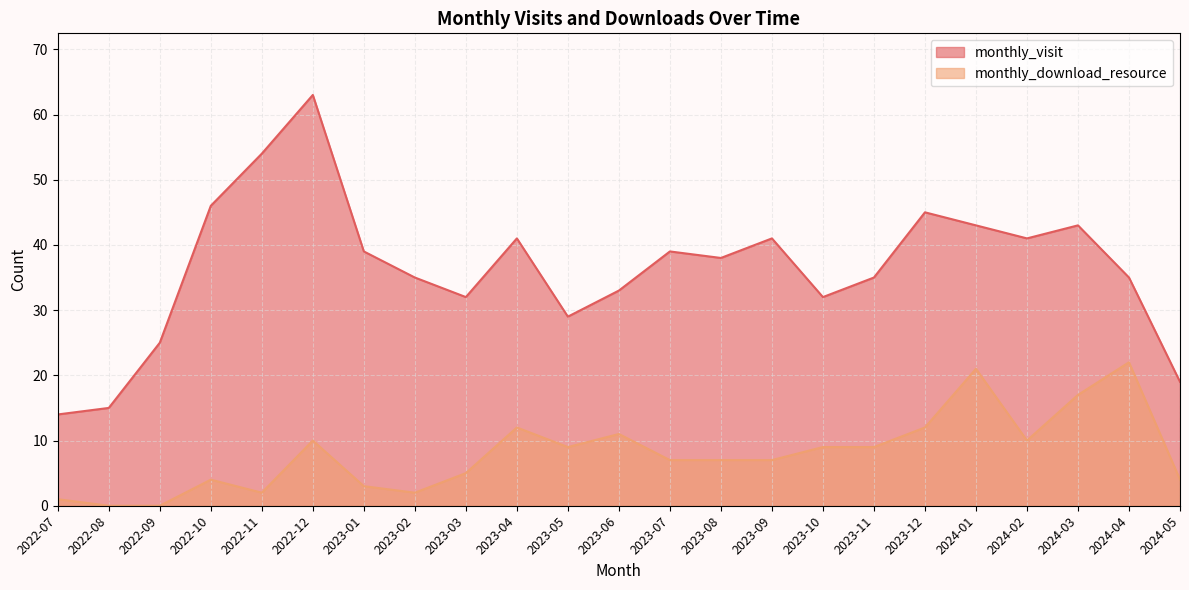

How many series are shown in this chart?

2